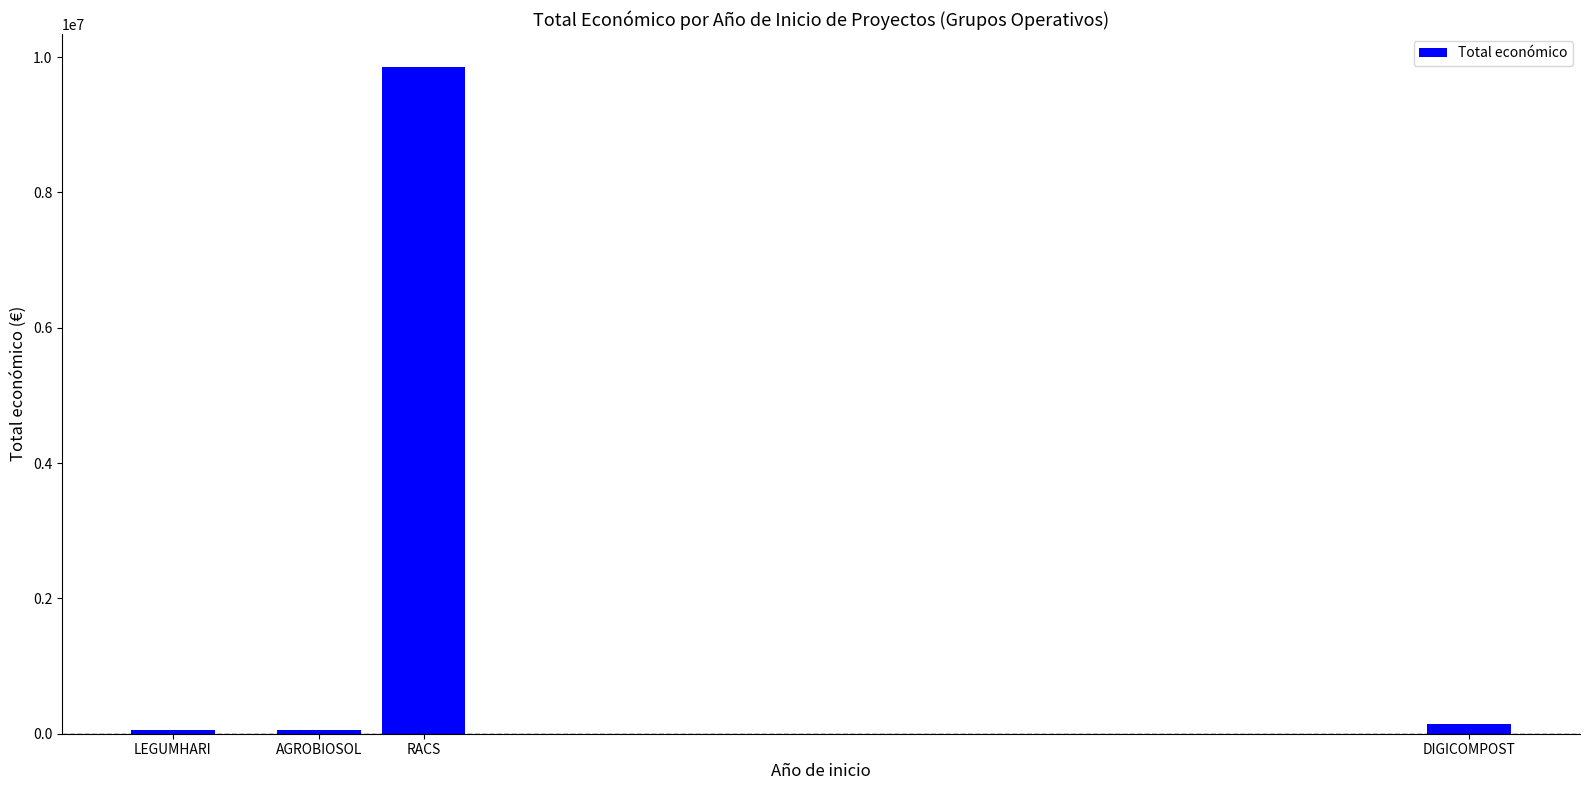

Between RACS and LEGUMHARI, which is larger?

RACS